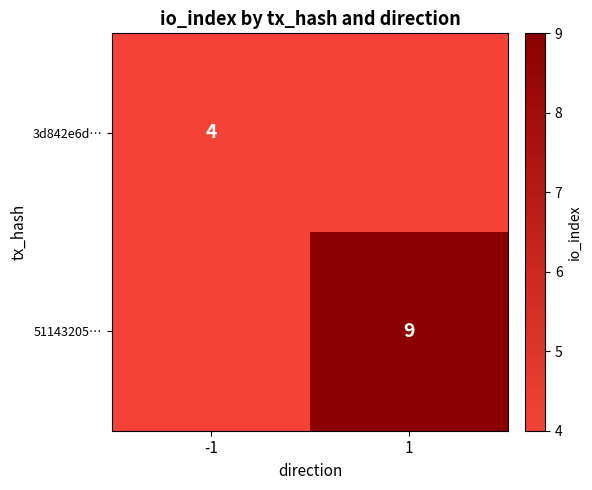

The 3d842e6d… series shows 5 at -1. True or false?

False